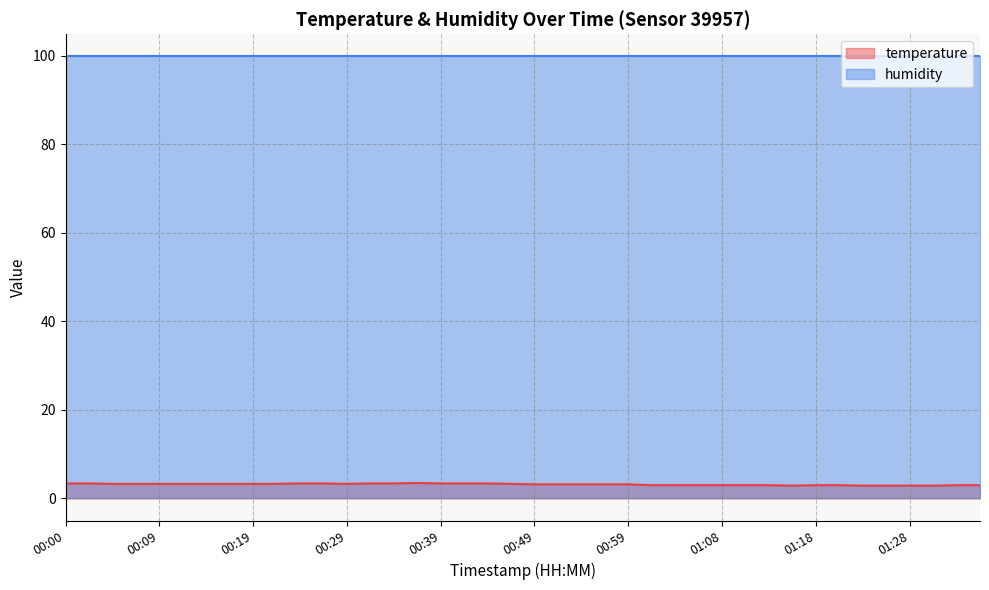

What is the difference between the second highest and minimum values?

0.5